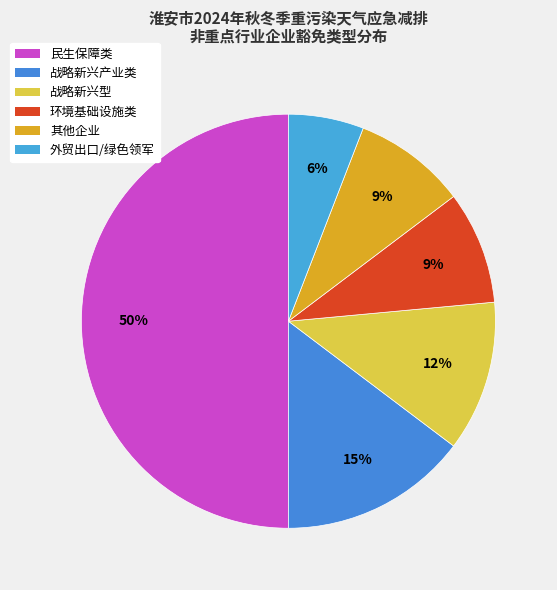

Rank the categories by value from highest to lowest.

民生保障类, 战略新兴产业类, 战略新兴型, 环境基础设施类, 其他企业, 外贸出口/绿色领军